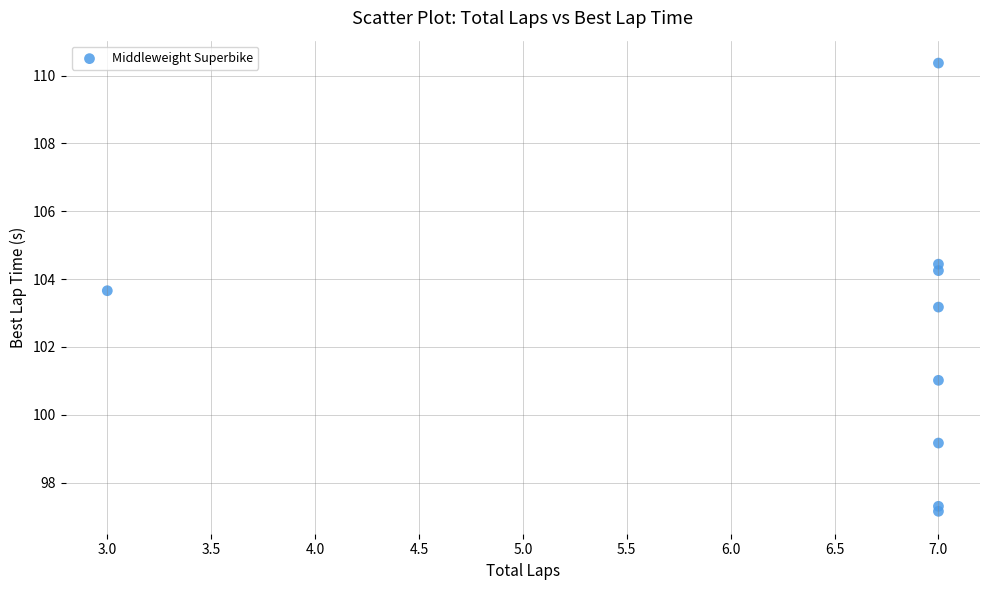

What is the range of X values (max minus min)?

4.0